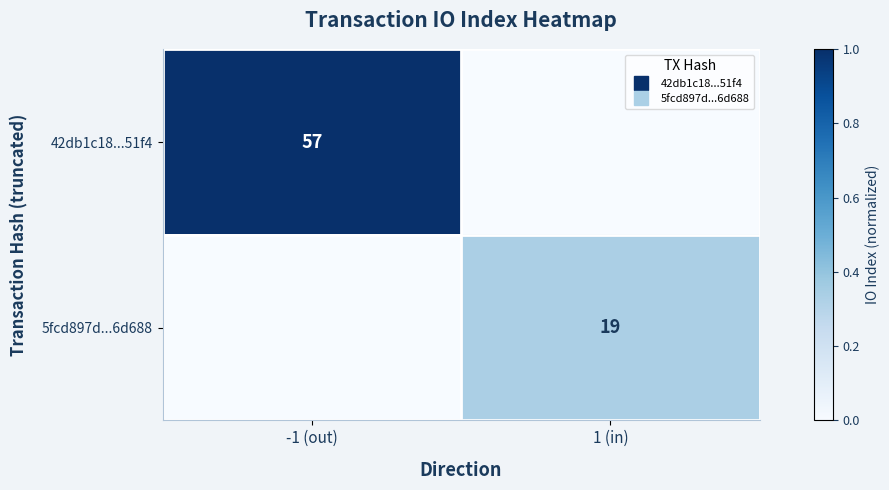

The 5fcd897d...6d688 series shows 0.0 at -1 (out). True or false?

True